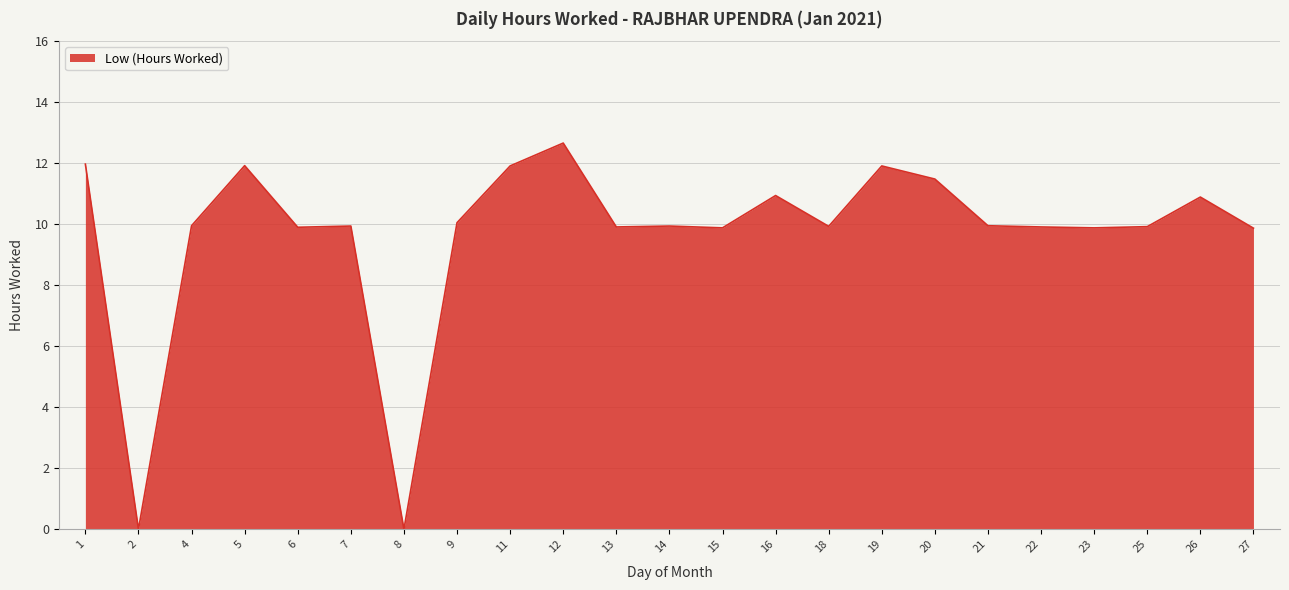

The chart shows a value of 2.3 at 25. True or false?

False